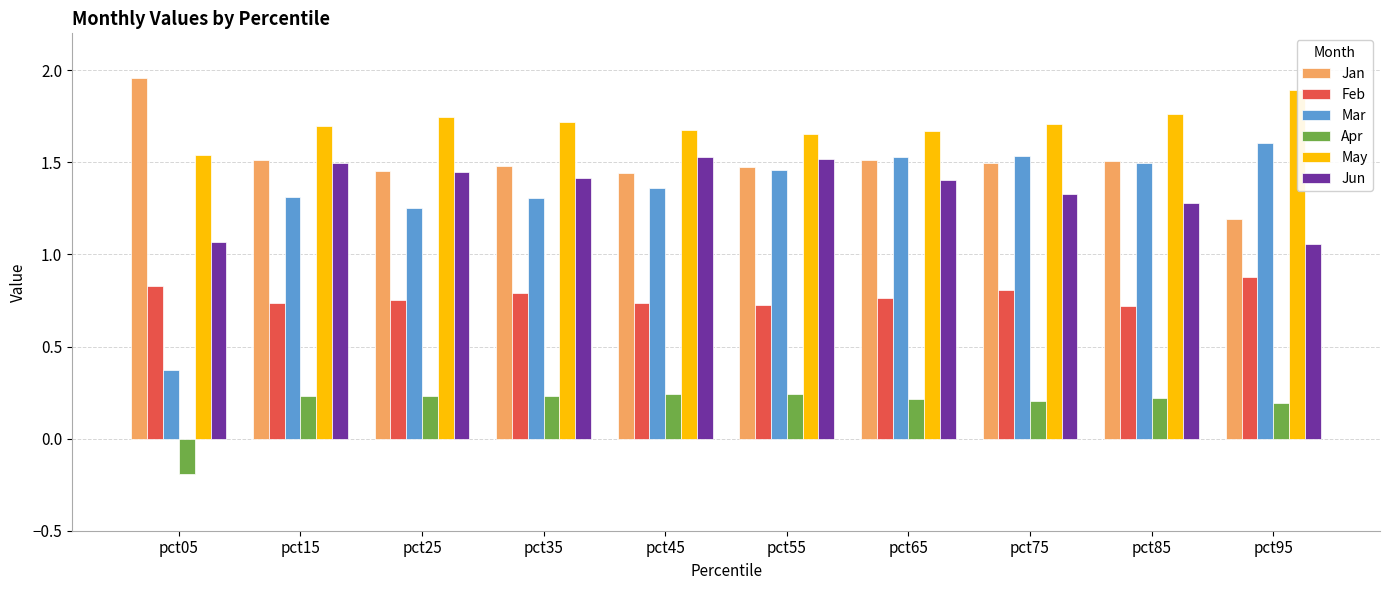

Reading left to right, list all the values displayed in this chart.

Jan: pct05=2.0	pct15=1.5	pct25=1.5	pct35=1.5	pct45=1.4	pct55=1.5	pct65=1.5	pct75=1.5	pct85=1.5	pct95=1.2
Feb: pct05=0.8	pct15=0.7	pct25=0.8	pct35=0.8	pct45=0.7	pct55=0.7	pct65=0.8	pct75=0.8	pct85=0.7	pct95=0.9
Mar: pct05=0.4	pct15=1.3	pct25=1.3	pct35=1.3	pct45=1.4	pct55=1.5	pct65=1.5	pct75=1.5	pct85=1.5	pct95=1.6
Apr: pct05=-0.2	pct15=0.2	pct25=0.2	pct35=0.2	pct45=0.2	pct55=0.2	pct65=0.2	pct75=0.2	pct85=0.2	pct95=0.2
May: pct05=1.5	pct15=1.7	pct25=1.7	pct35=1.7	pct45=1.7	pct55=1.7	pct65=1.7	pct75=1.7	pct85=1.8	pct95=1.9
Jun: pct05=1.1	pct15=1.5	pct25=1.4	pct35=1.4	pct45=1.5	pct55=1.5	pct65=1.4	pct75=1.3	pct85=1.3	pct95=1.1